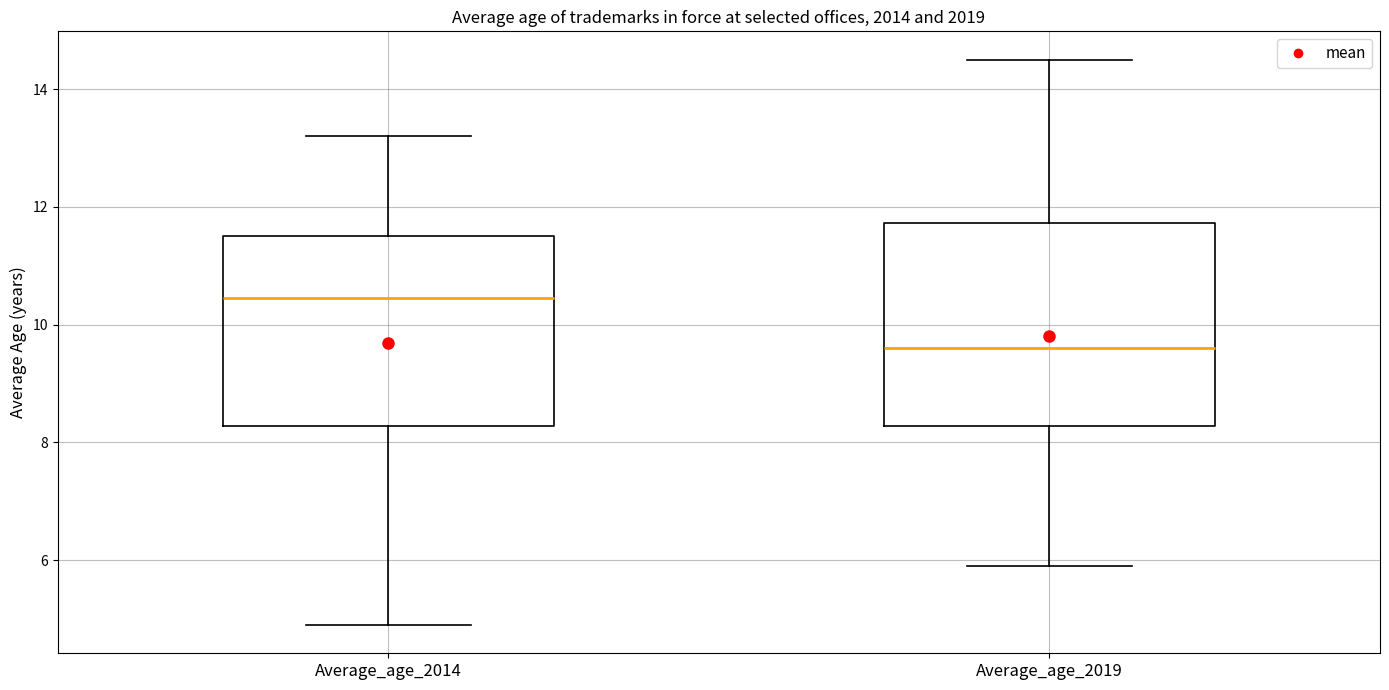

Reading left to right, transcribe this box plot: for each box, give where its median line is, the range the box spans, and where its two whiskers end, as read against the y-axis. The values are not printed on the chart, so give them approximately, as read against the axis.

Average_age_2014: median 10.4, box 8.2 to 11.6, whiskers 5.0 to 13.2
Average_age_2019: median 9.6, box 8.2 to 11.8, whiskers 6.0 to 14.6